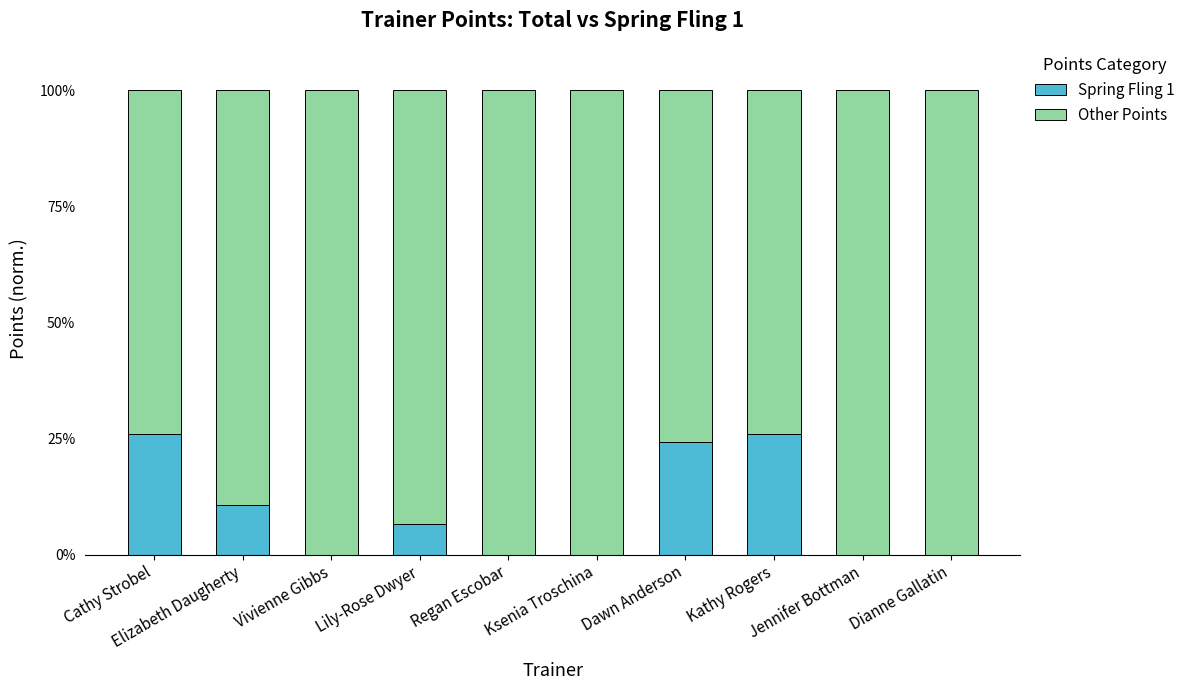

What is the sum of the Spring Fling 1 values at Lily-Rose Dwyer and Regan Escobar?

6.5